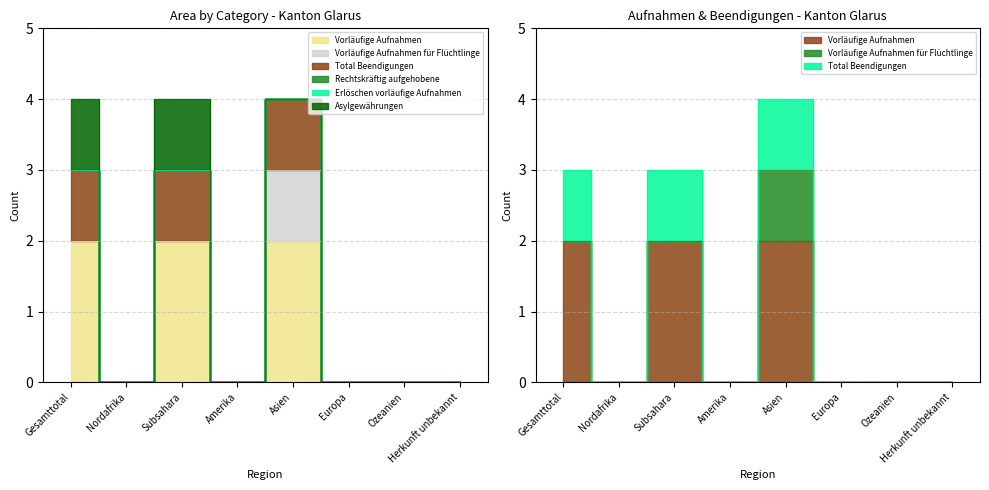

Where is the first local minimum for Vorläufige Aufnahmen?

Nordafrika